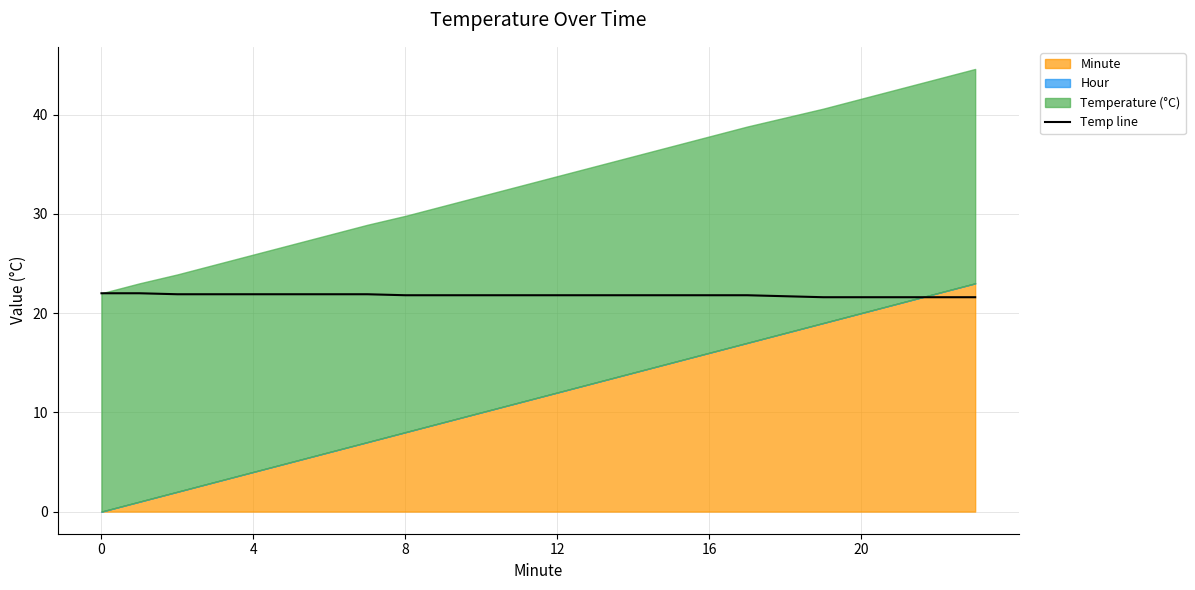

What is the label of the 7th point from the right?

17